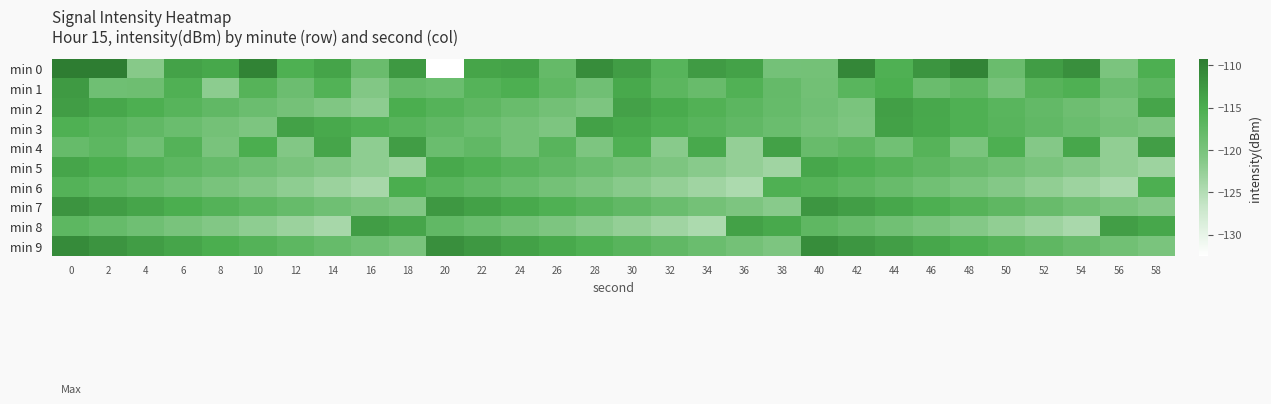

What is the smallest value displayed?

-132.5